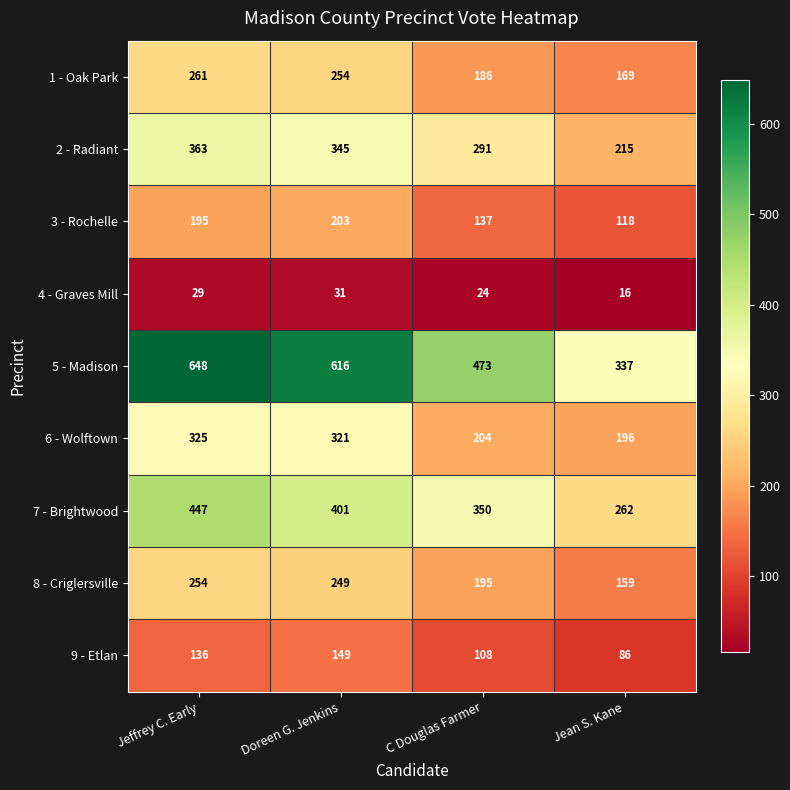

The value of 1 - Oak Park at Jean S. Kane is 169. True or false?

True